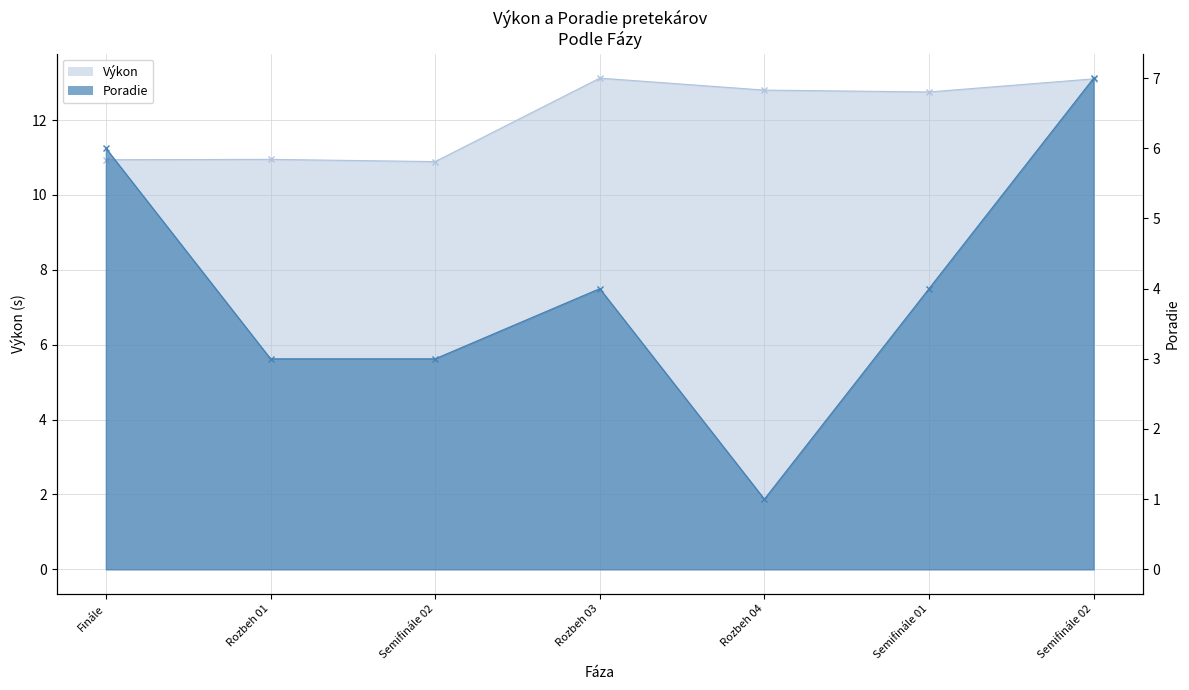

Where is the first local minimum for Poradie?

Rozbeh 04